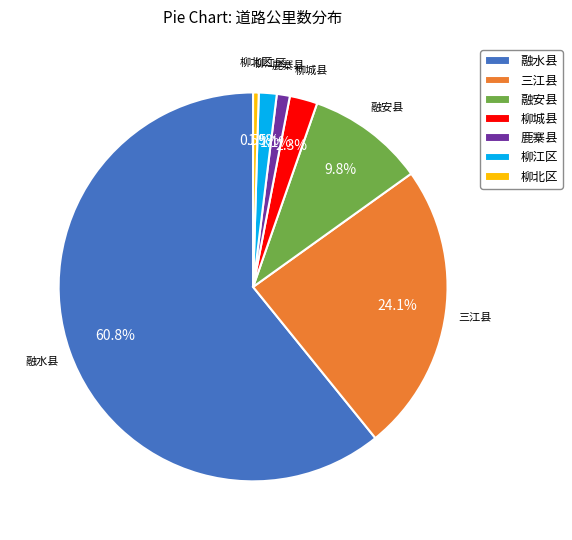

What is the smallest slice in the pie chart?

柳北区